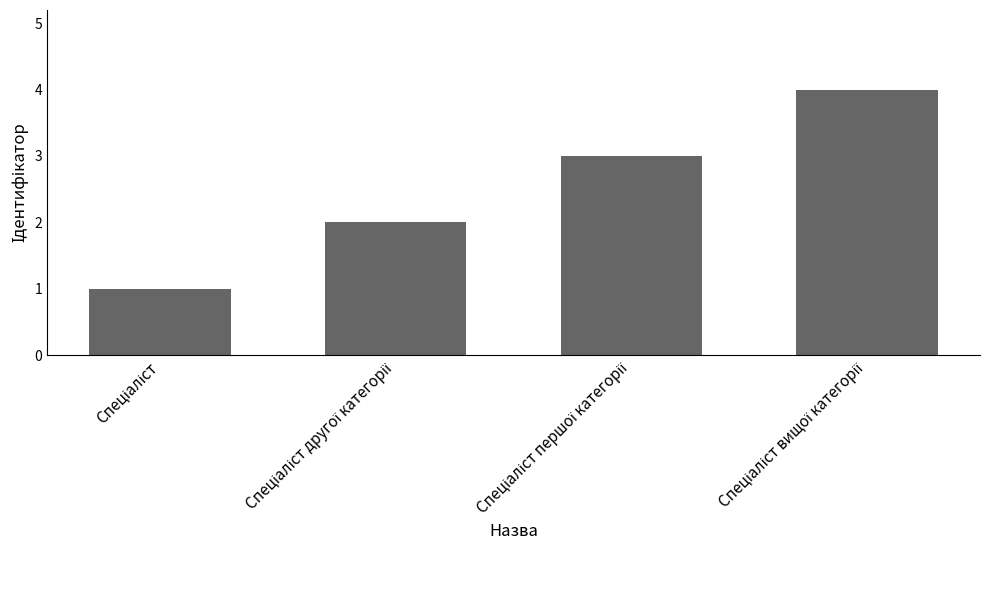

What is the maximum value shown in the chart?

4